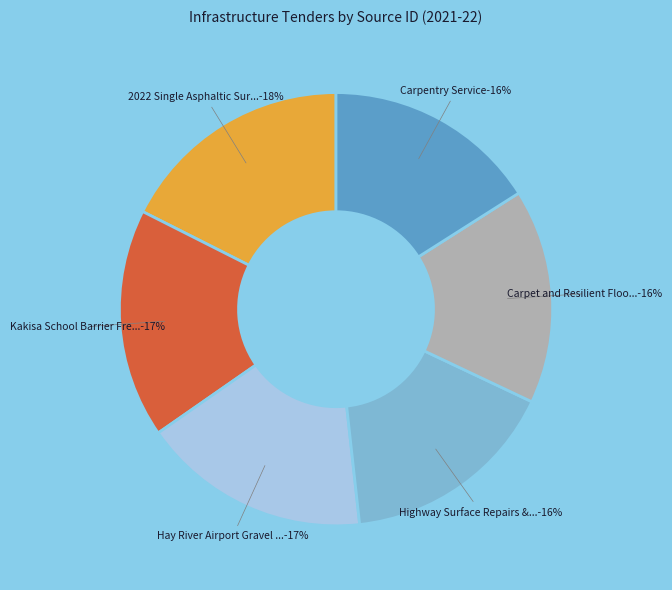

Does Kakisa School Barrier Free Doors account for over 50% of the chart?

No